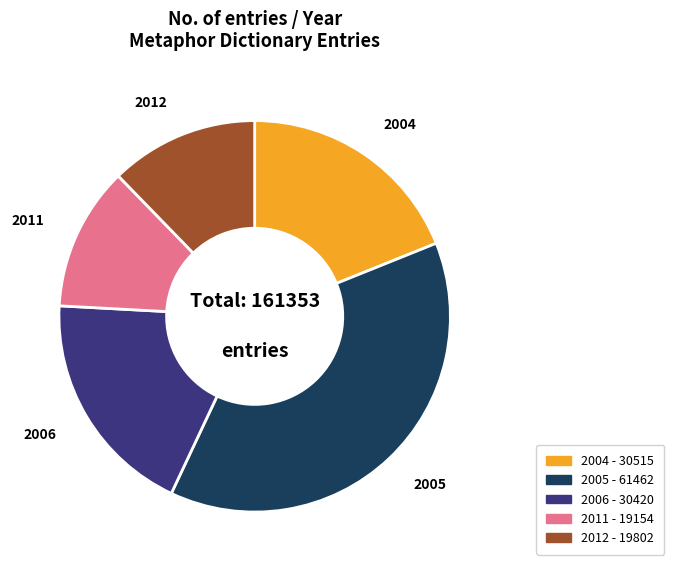

Does any single category account for the majority?

No